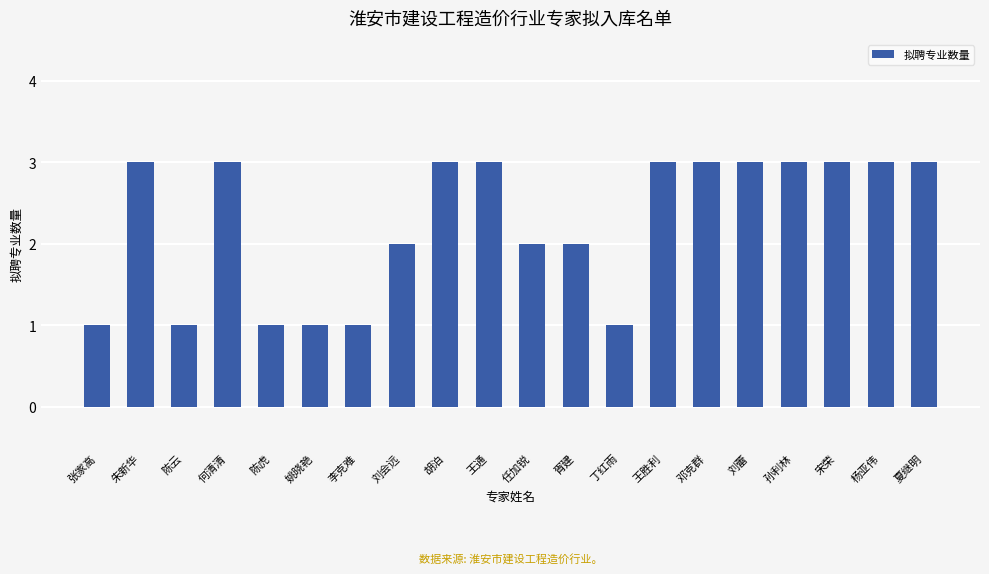

What is the smallest value displayed?

1